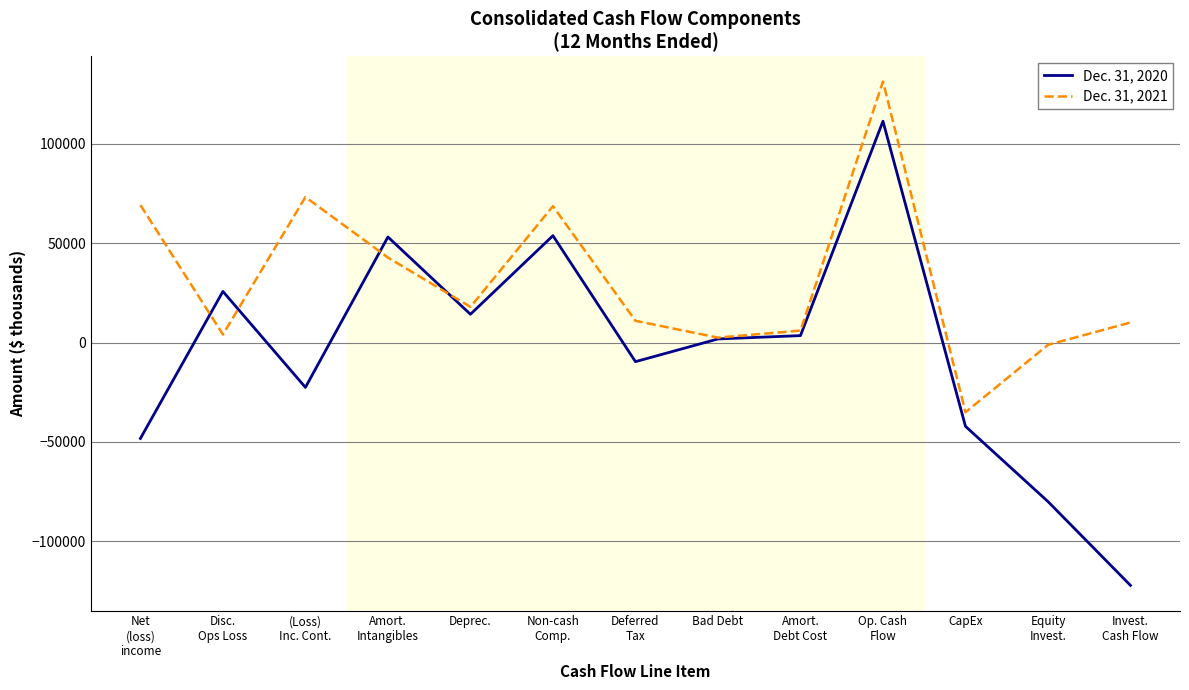

What is the smallest value displayed?

-122149